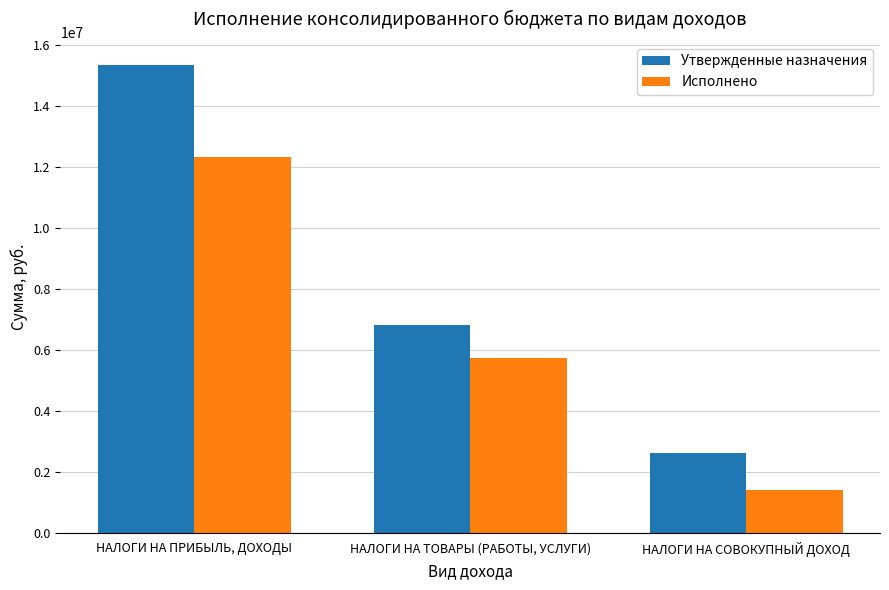

What is the value of the Утвержденные назначения bar at the 1st from the left?

15340400.0